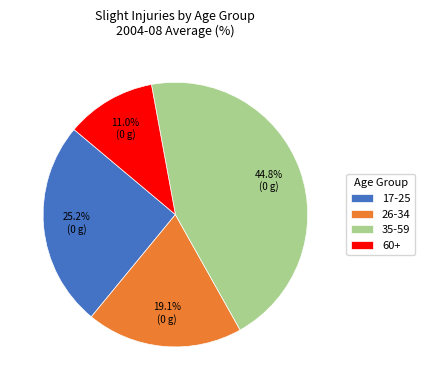

Which category has the biggest portion of the pie?

35-59